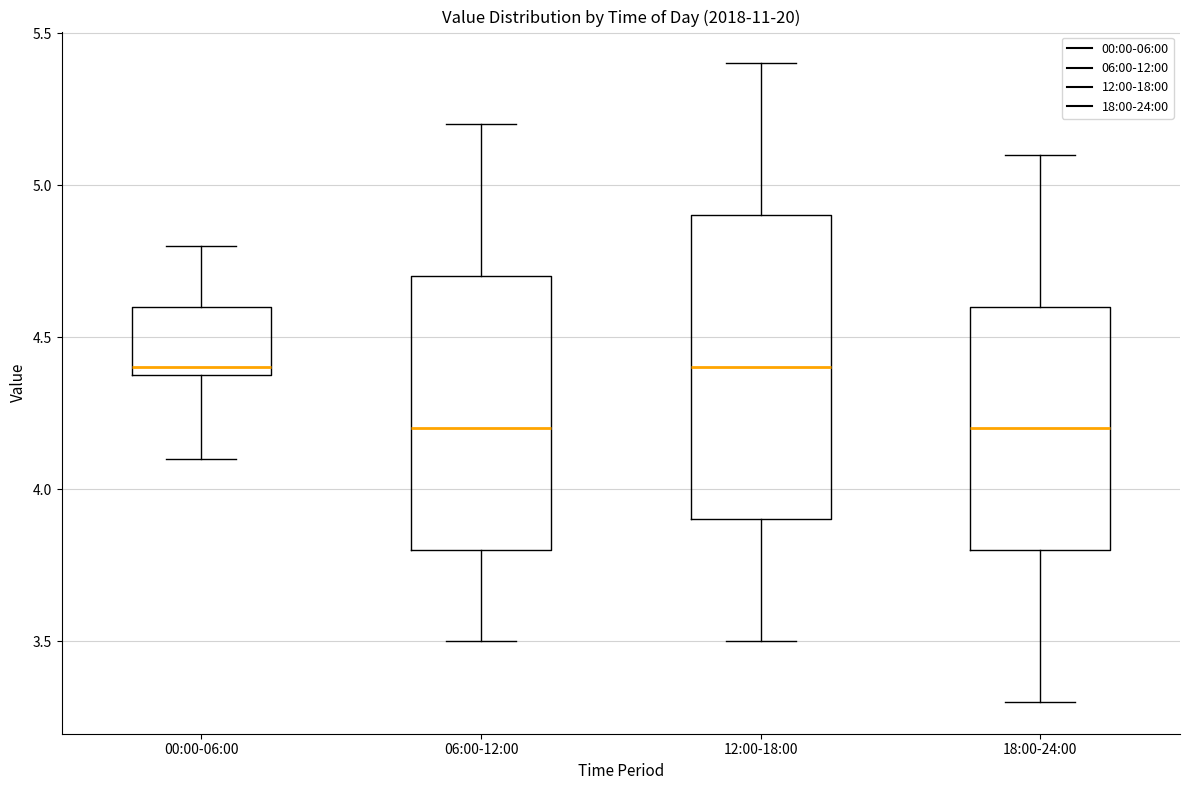

Reading left to right, read every box against the y-axis: the position of its median line, the range the box covers, and the ends of its whiskers. The values are not printed on the chart, so give them approximately, as read against the axis.

00:00-06:00: median 4.4 (just above the box's lower edge), box 4.4 to 4.6, whiskers 4.1 to 4.8
06:00-12:00: median 4.2, box 3.8 to 4.7, whiskers 3.5 to 5.2
12:00-18:00: median 4.4, box 3.9 to 4.9, whiskers 3.5 to 5.4
18:00-24:00: median 4.2, box 3.8 to 4.6, whiskers 3.3 to 5.1